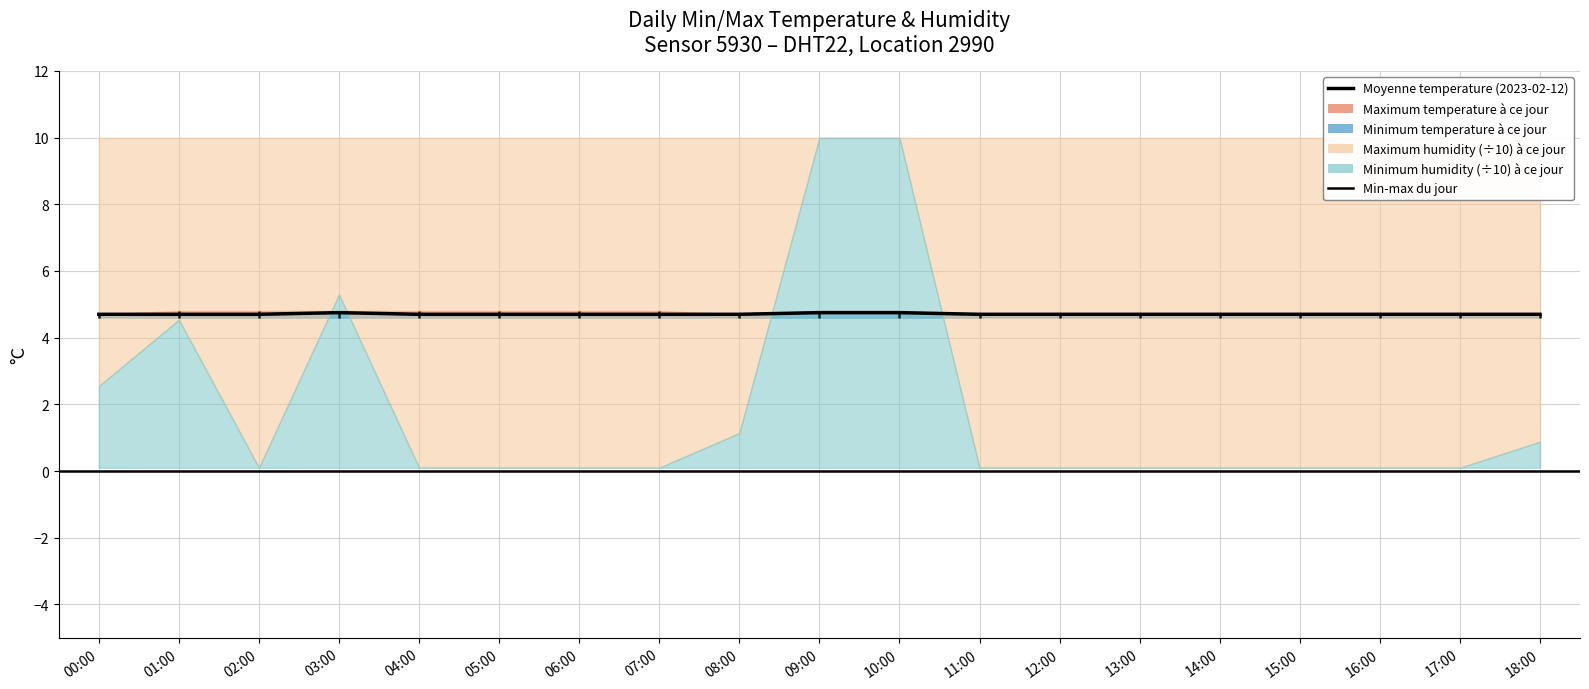

Rank the categories by value from lowest to highest.

00:00, 01:00, 02:00, 04:00, 05:00, 06:00, 07:00, 08:00, 11:00, 12:00, 13:00, 14:00, 15:00, 16:00, 17:00, 18:00, 03:00, 09:00, 10:00